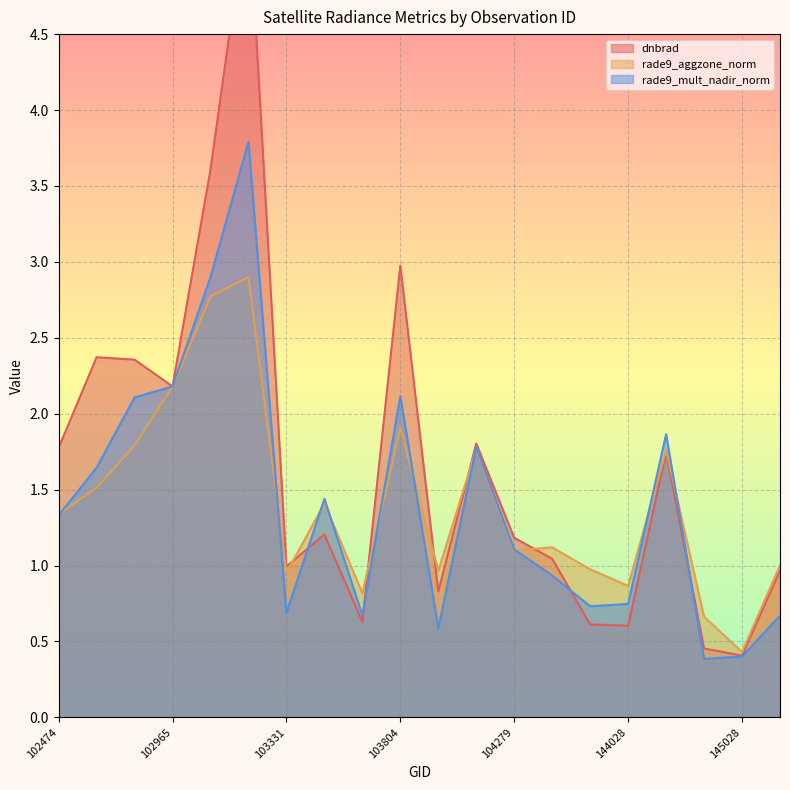

At which label does dnbrad reach its peak?

103202